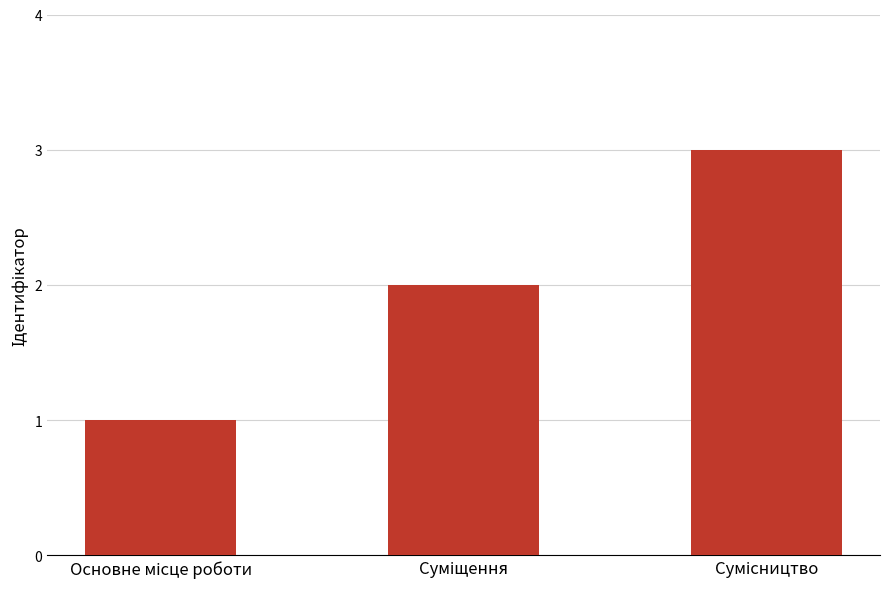

What is the sum of all values?

6